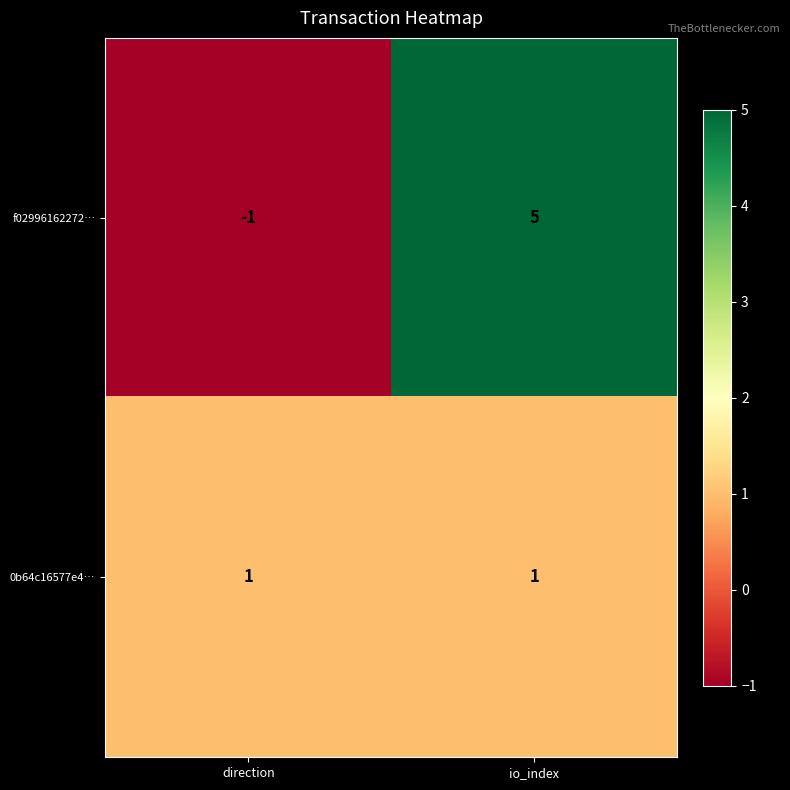

List the series in order of their overall mean, lowest first.

0b64c16577e4…, f02996162272…